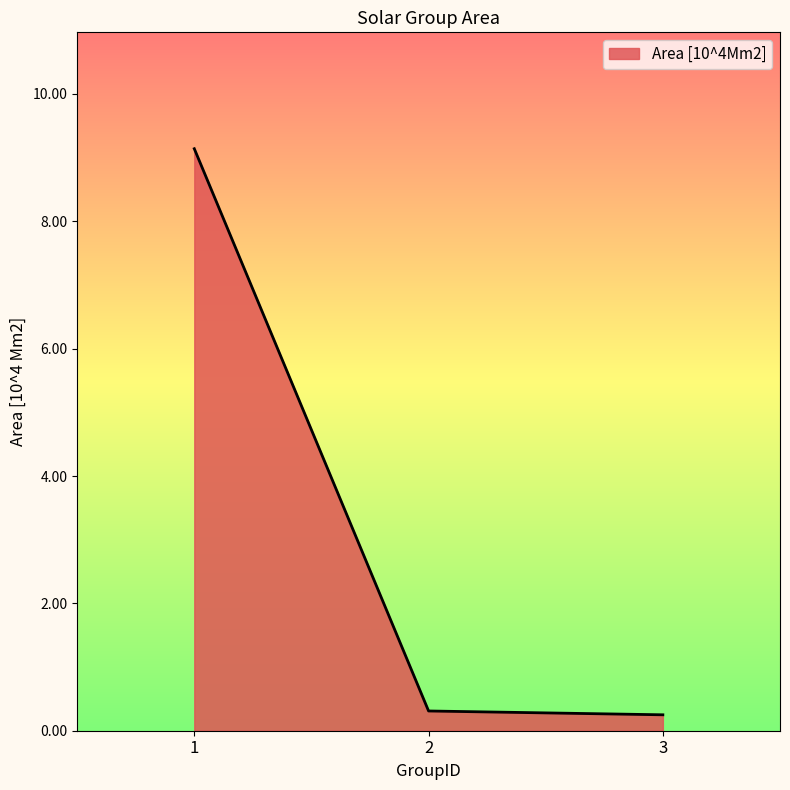

The chart shows a value of 0.3 at 2. True or false?

True